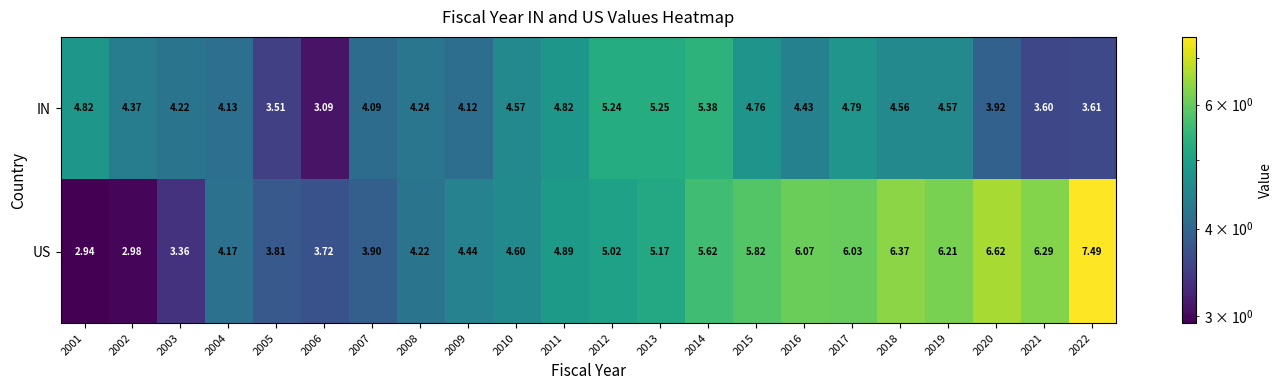

Which series has the largest total across all categories?

US